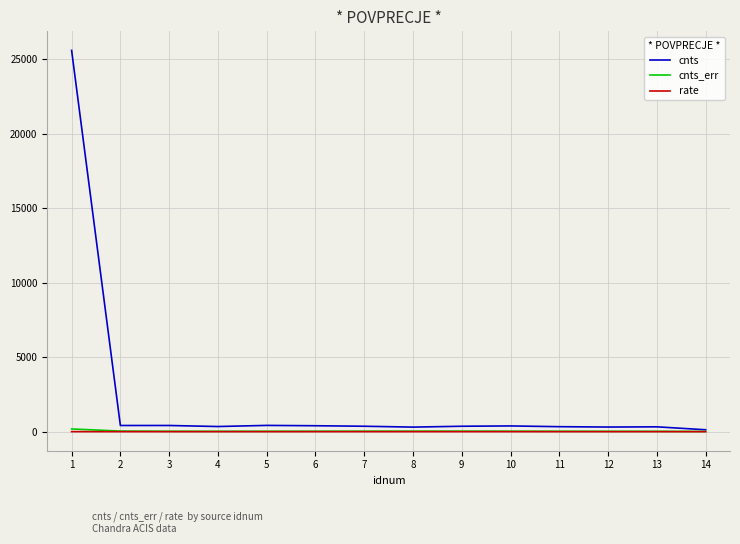

Where does the cnts series first go above 363?

1